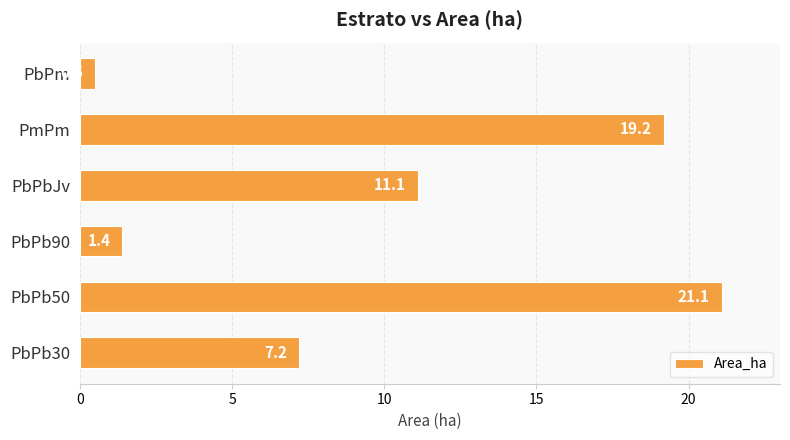

What is the difference between the values at PbPbJv and PbPm?

10.6